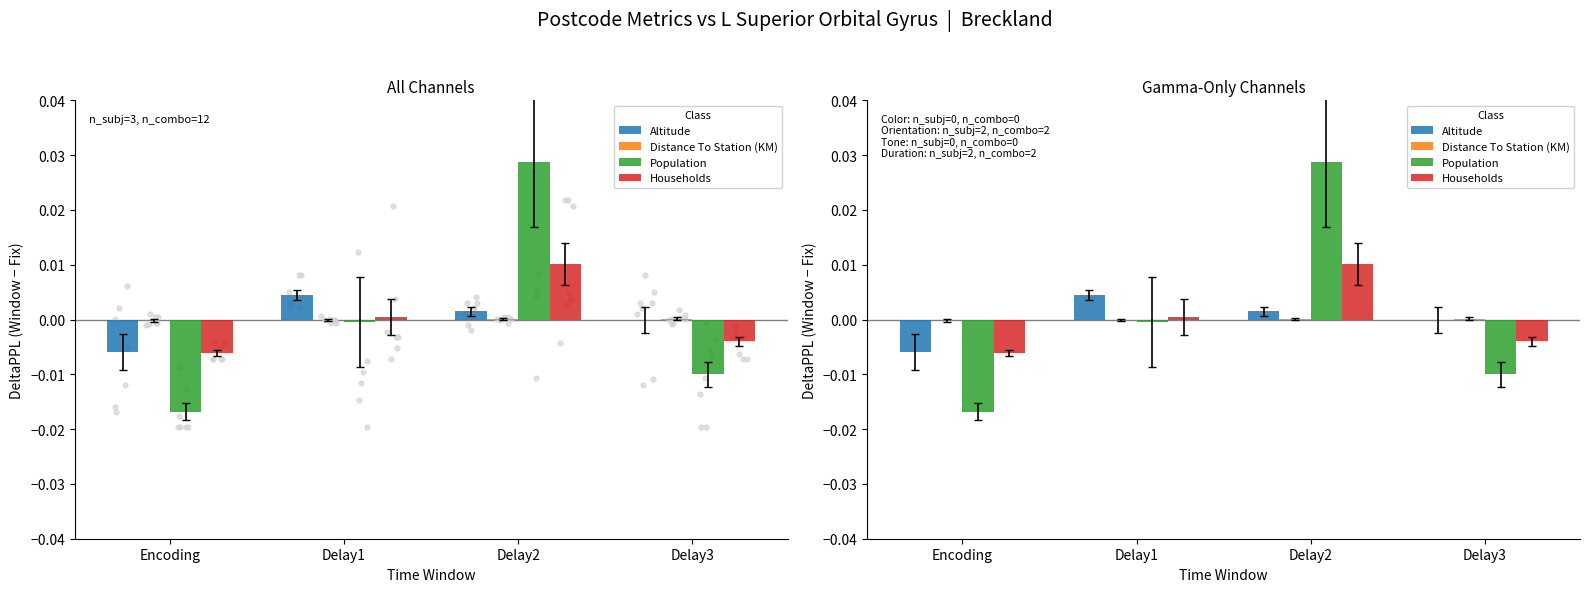

Which series reaches the maximum Y coordinate?

Population